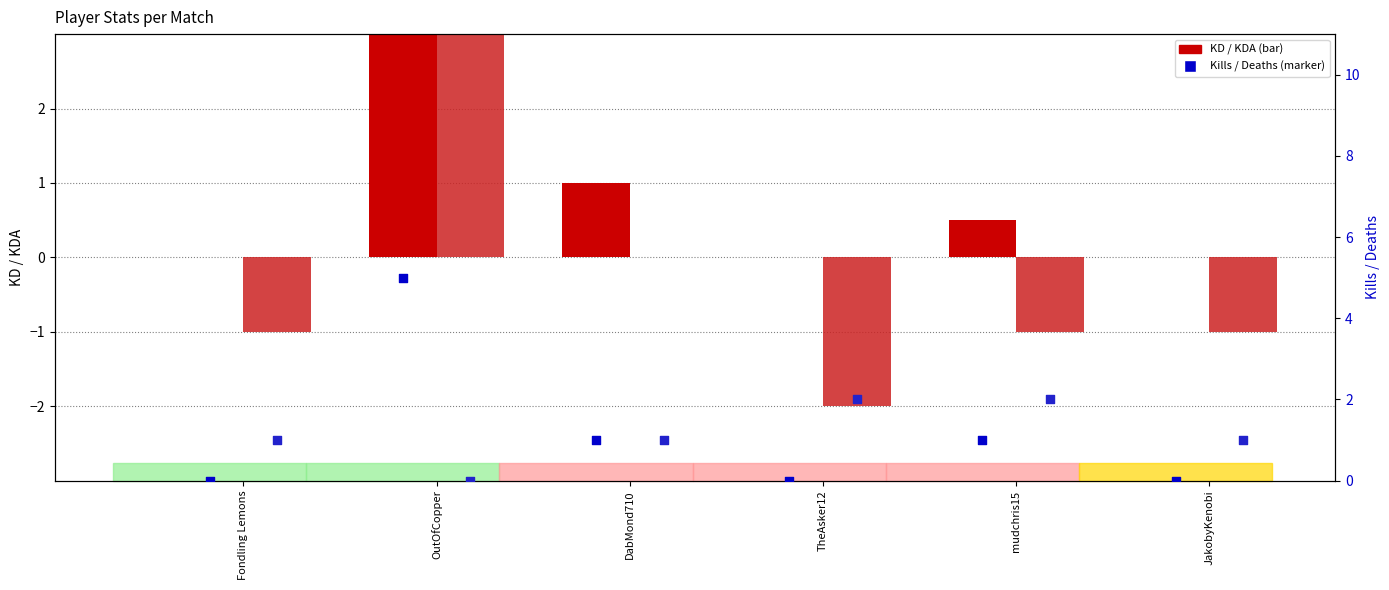

At which category is the sum across all series the highest?

OutOfCopper